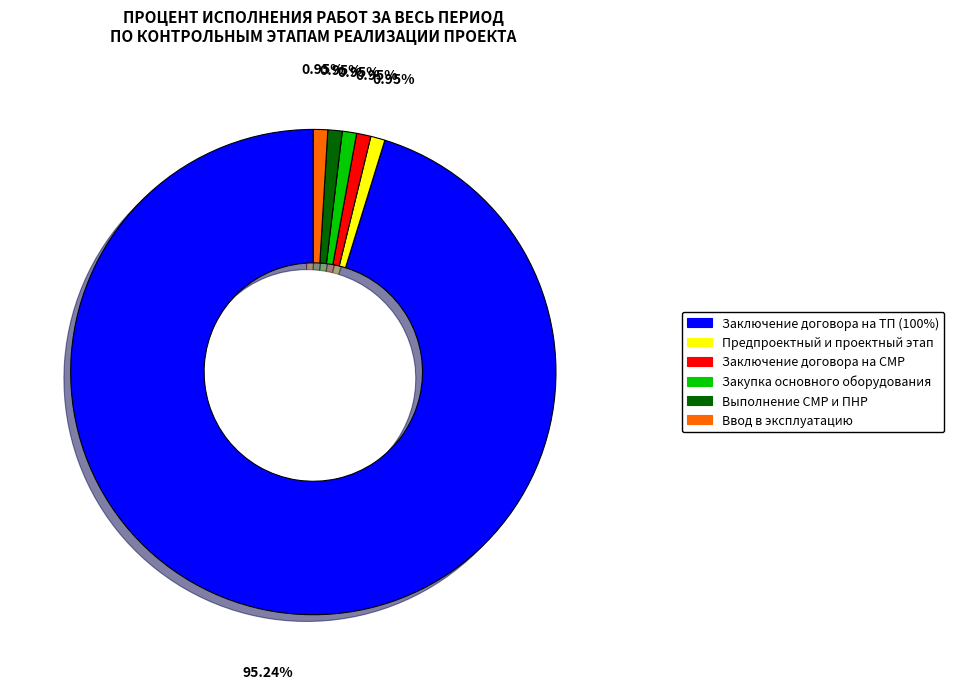

Is there any slice that represents more than half of the pie?

Yes